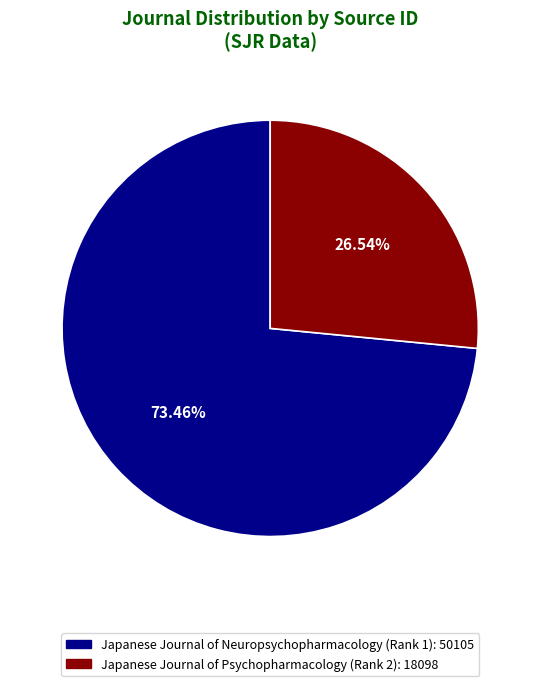

Does any single category account for the majority?

Yes